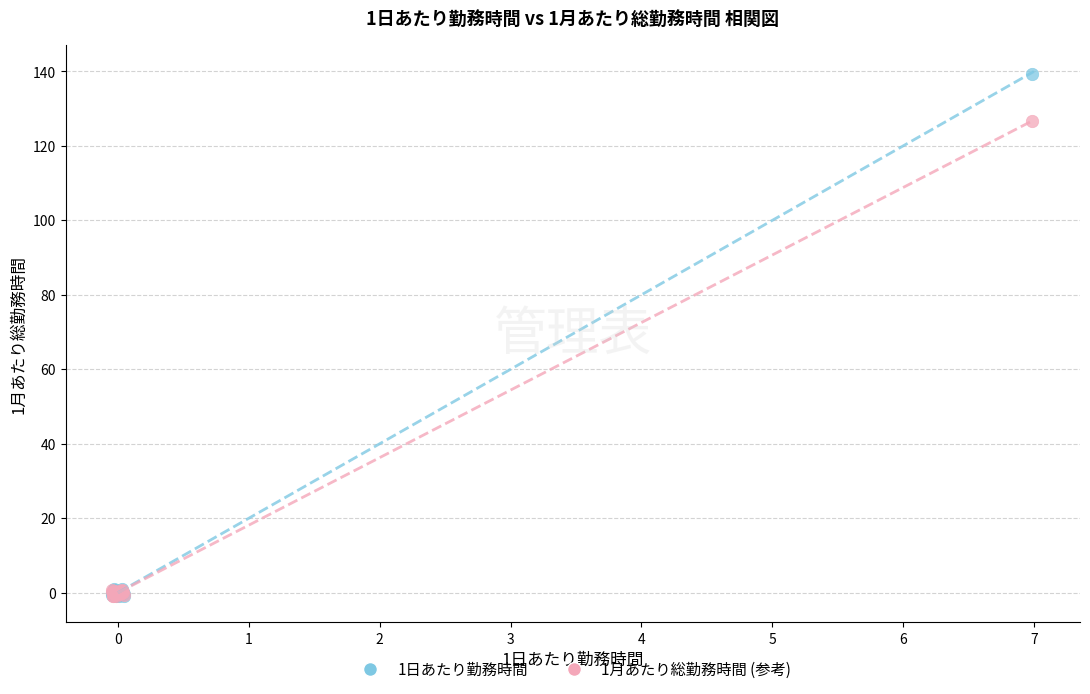

Which series contains the highest Y value?

1日あたり勤務時間